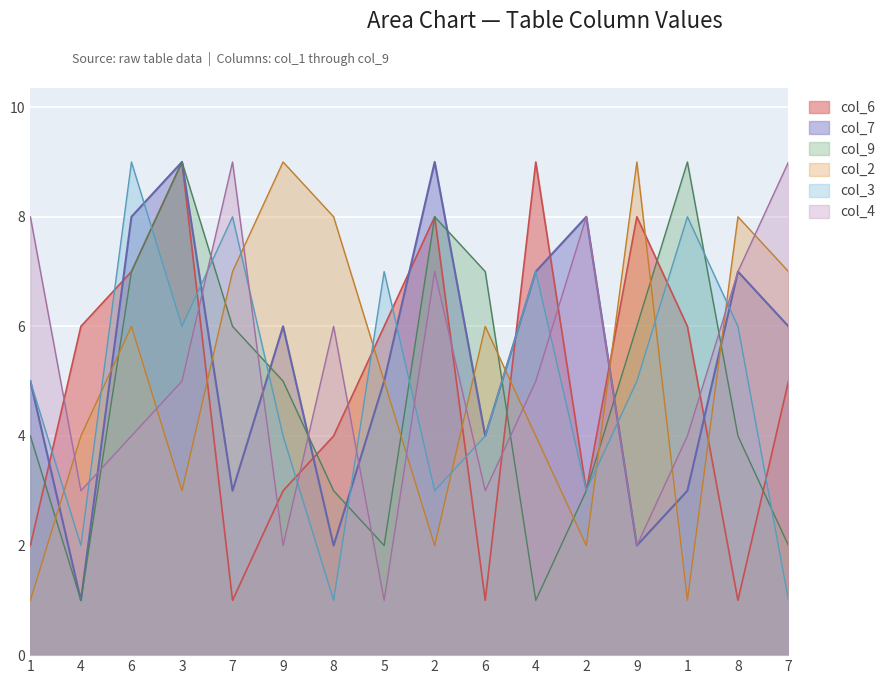

Is it true that col_3 equals 1 at 7?

True